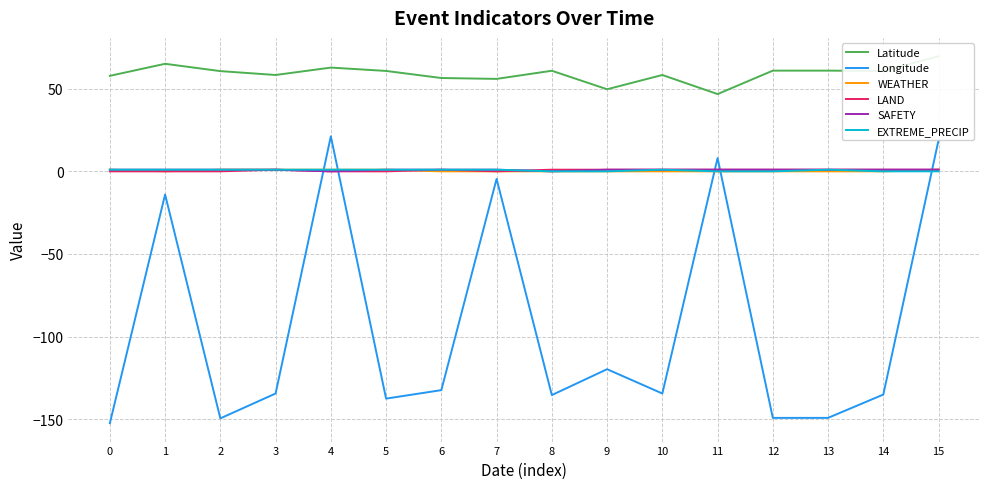

Reading left to right, extract all data points from this chart.

Latitude: 0=57.8	1=65.1	2=60.6	3=58.3	4=62.8	5=60.8	6=56.5	7=55.9	8=60.9	9=49.7	10=58.3	11=46.8	12=60.9	13=60.9	14=60.7	15=69.6
Longitude: 0=-152.4	1=-14.0	2=-149.5	3=-134.4	4=21.2	5=-137.5	6=-132.4	7=-4.6	8=-135.4	9=-119.7	10=-134.4	11=8.0	12=-149.2	13=-149.2	14=-135.1	15=19.0
WEATHER: 0=1.0	1=0.0	2=1.0	3=1.0	4=1.0	5=1.0	6=0.0	7=0.0	8=0.0	9=0.0	10=0.0	11=0.0	12=0.0	13=0.0	14=0.0	15=1.0
LAND: 0=0.0	1=0.0	2=0.0	3=1.0	4=0.0	5=0.0	6=1.0	7=0.0	8=1.0	9=1.0	10=1.0	11=1.0	12=1.0	13=1.0	14=1.0	15=1.0
SAFETY: 0=1.0	1=1.0	2=1.0	3=1.0	4=0.0	5=1.0	6=1.0	7=1.0	8=0.0	9=1.0	10=1.0	11=1.0	12=1.0	13=1.0	14=1.0	15=1.0
EXTREME_PRECIP: 0=1.0	1=1.0	2=1.0	3=1.0	4=1.0	5=1.0	6=1.0	7=1.0	8=0.0	9=0.0	10=1.0	11=0.0	12=0.0	13=1.0	14=0.0	15=0.0